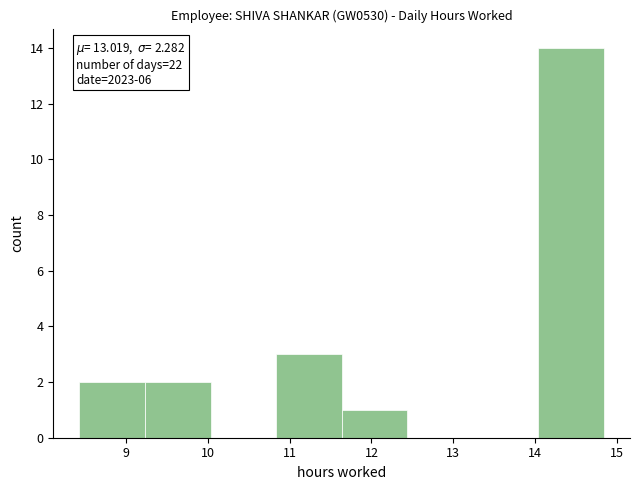

Over which range of the x-axis is the bar tallest?

14.0 to 14.8